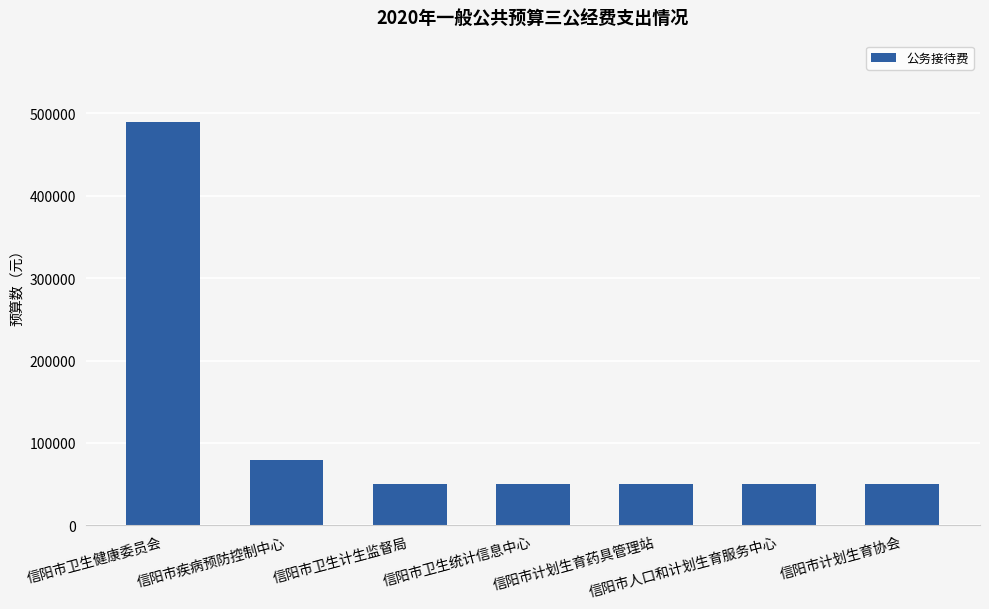

Which label corresponds to the largest value in the chart?

信阳市卫生健康委员会